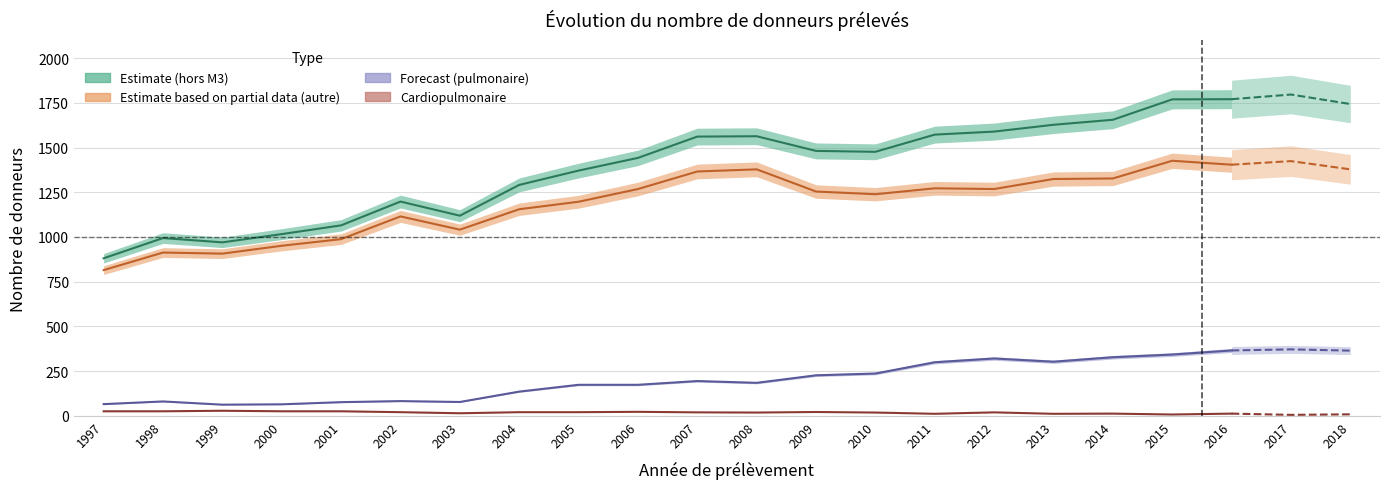

How many lines are shown in the chart?

4